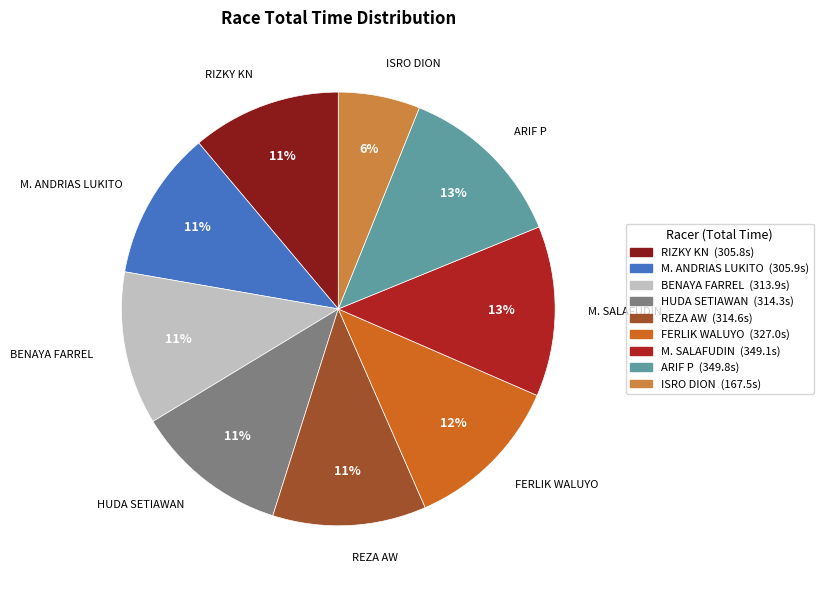

To the nearest percent, what is the difference between the RIZKY KN and ISRO DION slice percentages?

5%